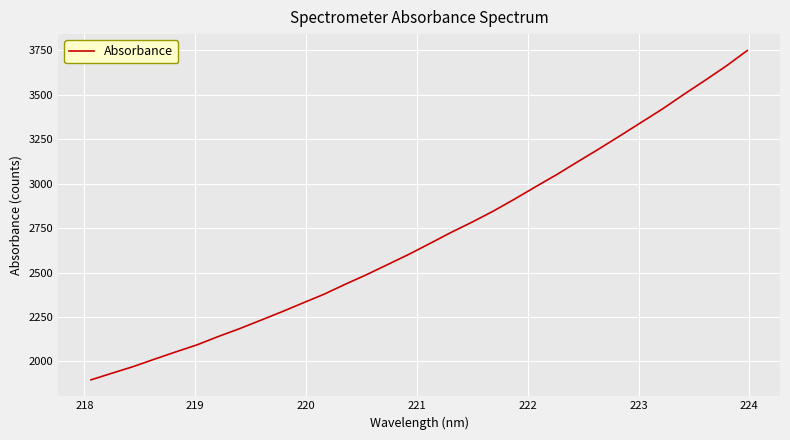

Does the chart have visible grid lines?

Yes